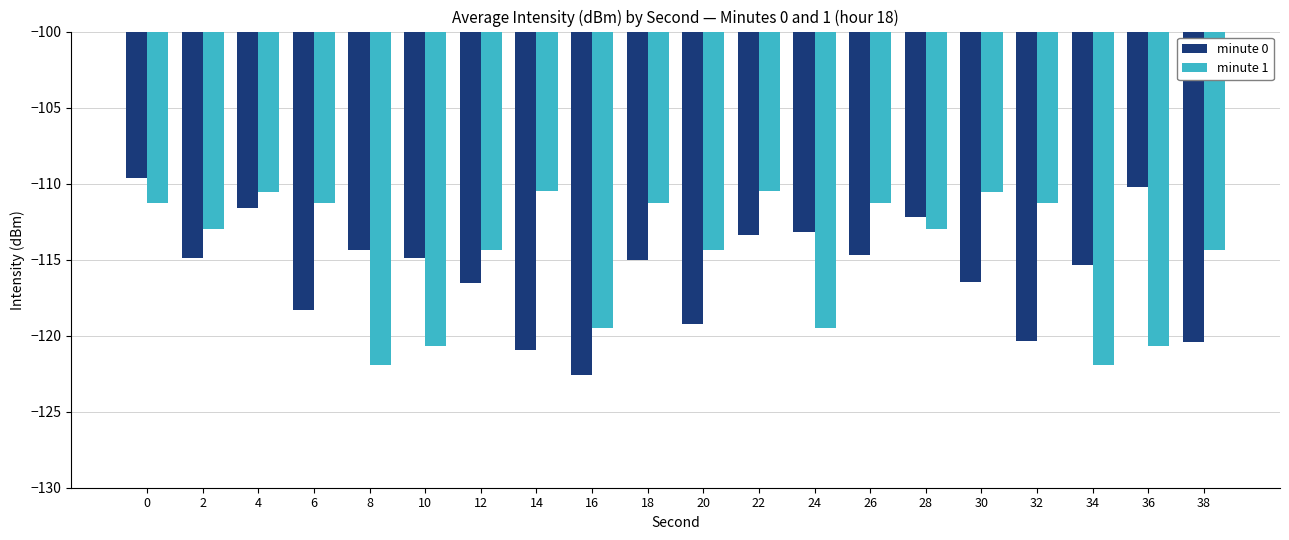

Is the value of minute 0 at 8 greater than the value of minute 1 at 34?

Yes